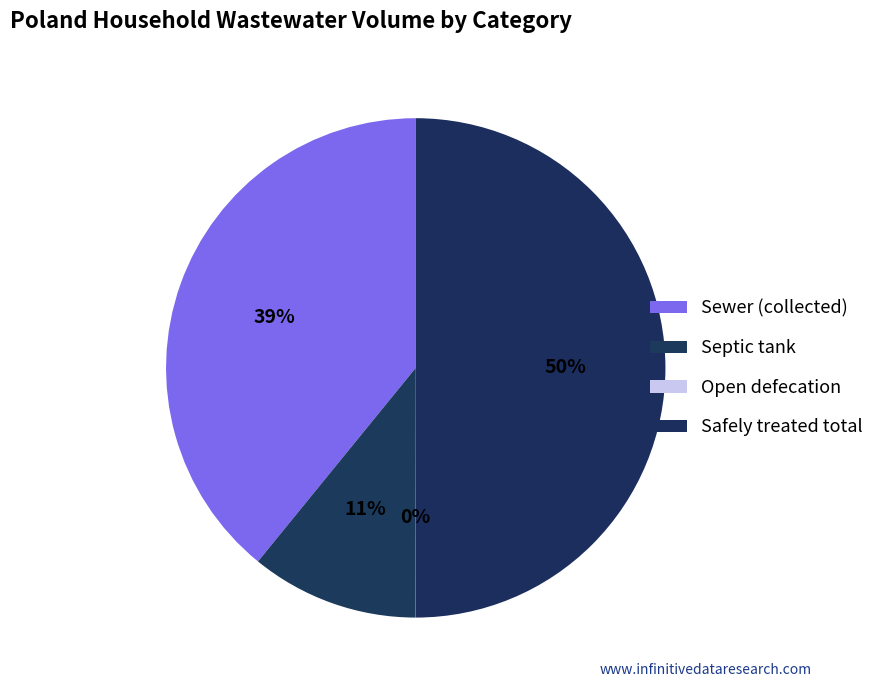

Between Sewer (collected) and Open defecation, which is larger?

Sewer (collected)